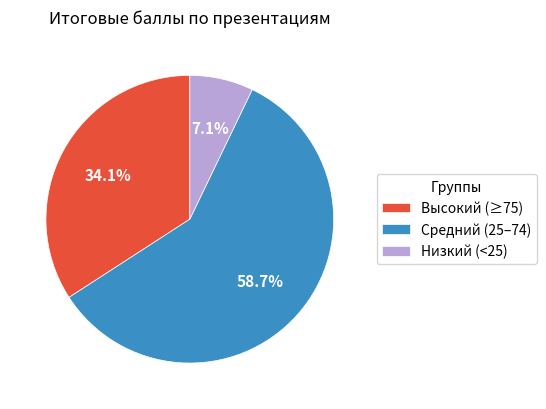

Which has a higher value, Низкий (<25) or Средний (25–74)?

Средний (25–74)